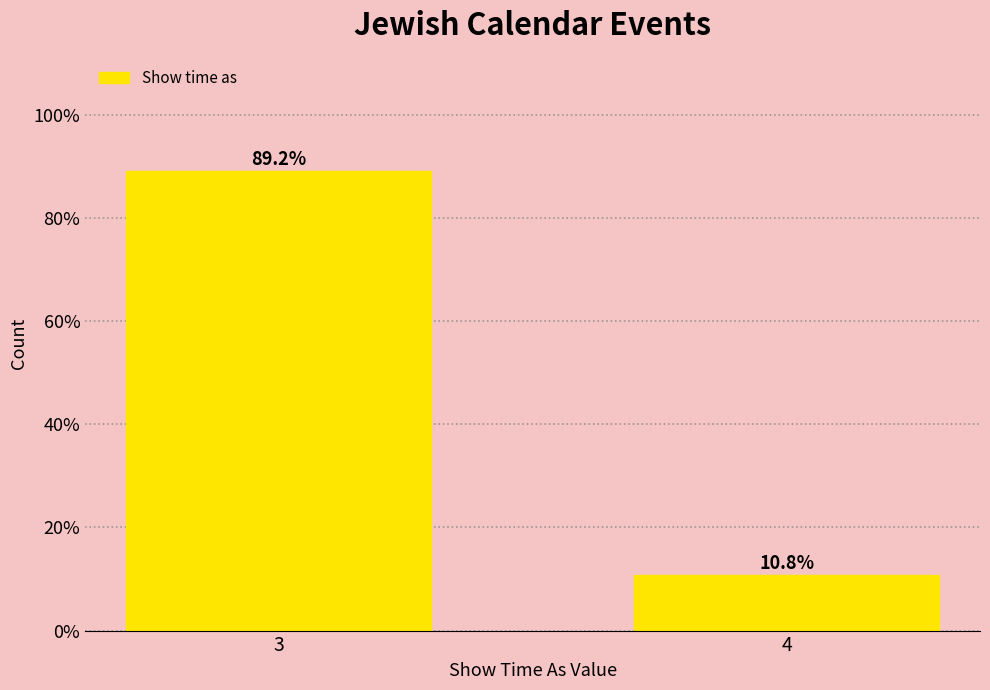

Reading left to right, list all the values displayed in this chart.

3=89.2	4=10.8